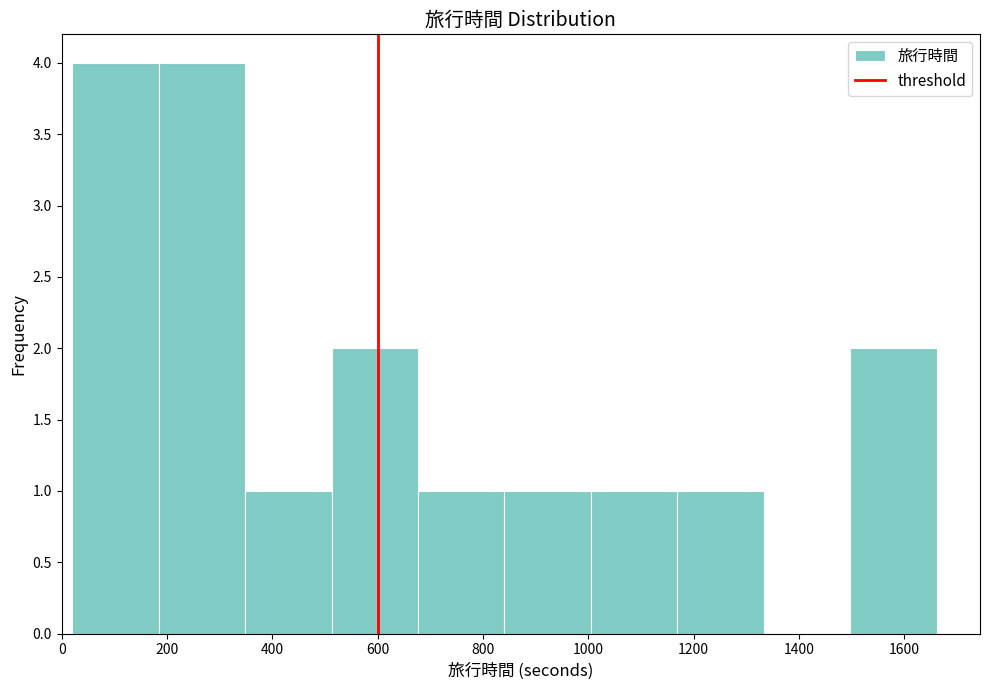

Reading left to right, transcribe this chart: for each bar, give the range it covers on the x-axis and its height. Neither the bar edges nor the heights are printed on the chart, so give them approximately, as read against the axes.

20 to 180: 4
180 to 340: 4
340 to 520: 1
520 to 680: 2
680 to 840: 1
840 to 1000: 1
1000 to 1160: 1
1160 to 1340: 1
1340 to 1500: 0
1500 to 1660: 2